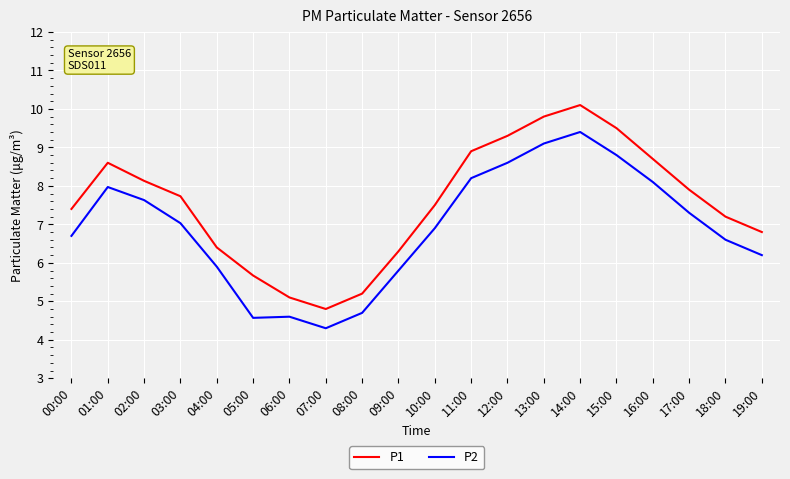

At how many categories does at least one series exceed 9?

4